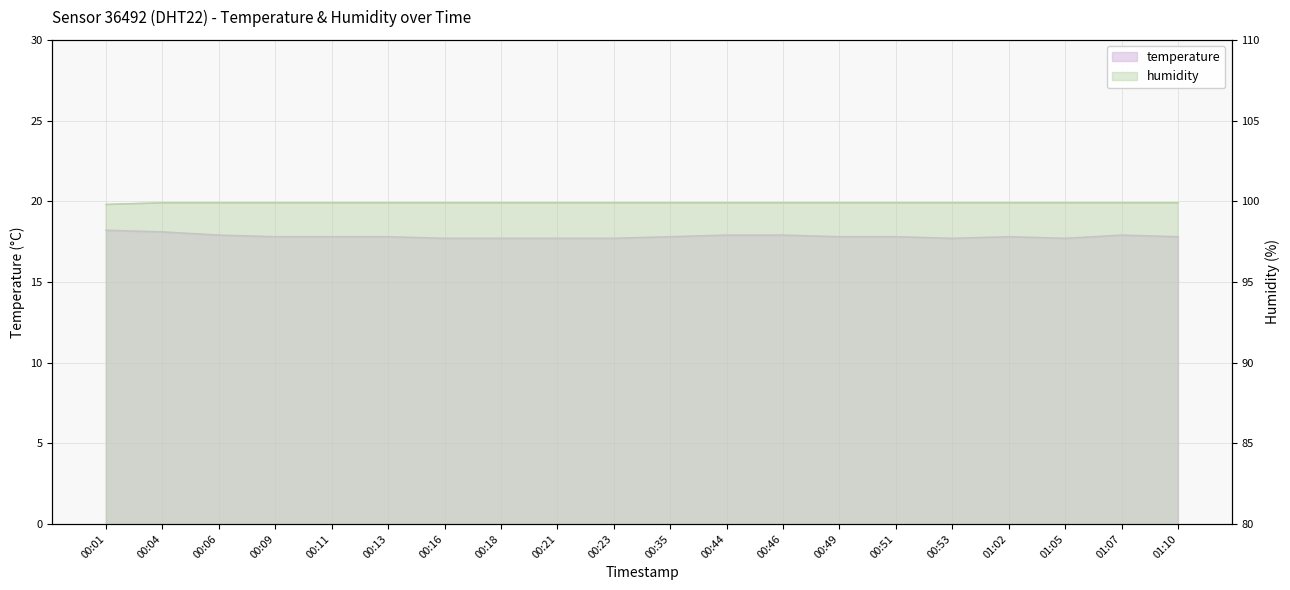

What is the minimum value shown in the chart?

17.7